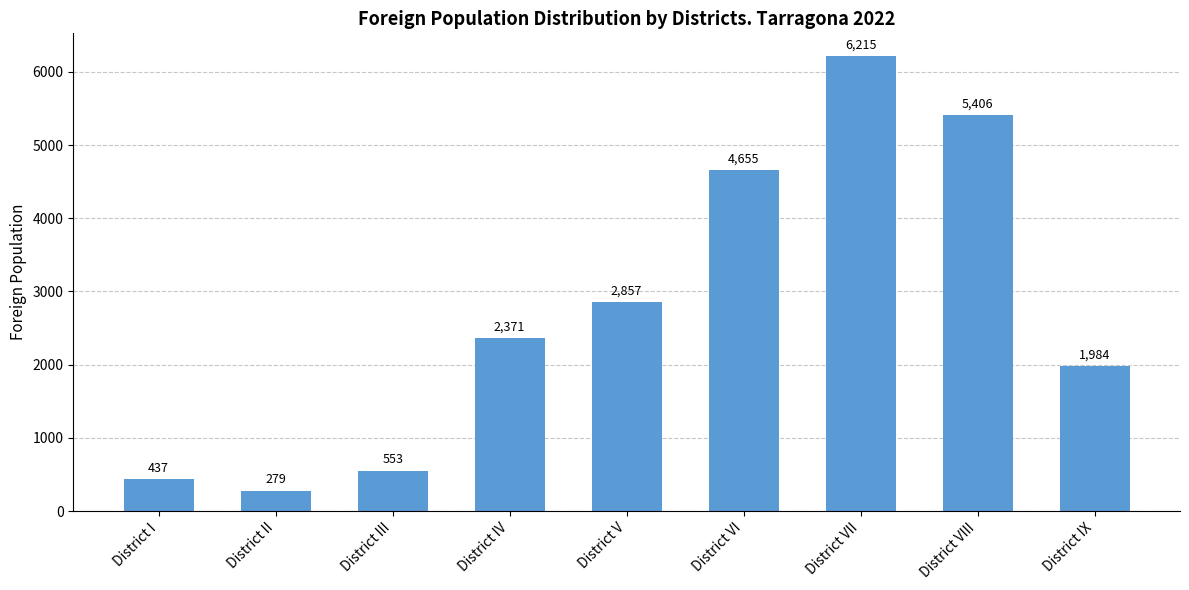

What is the greatest value displayed?

6215